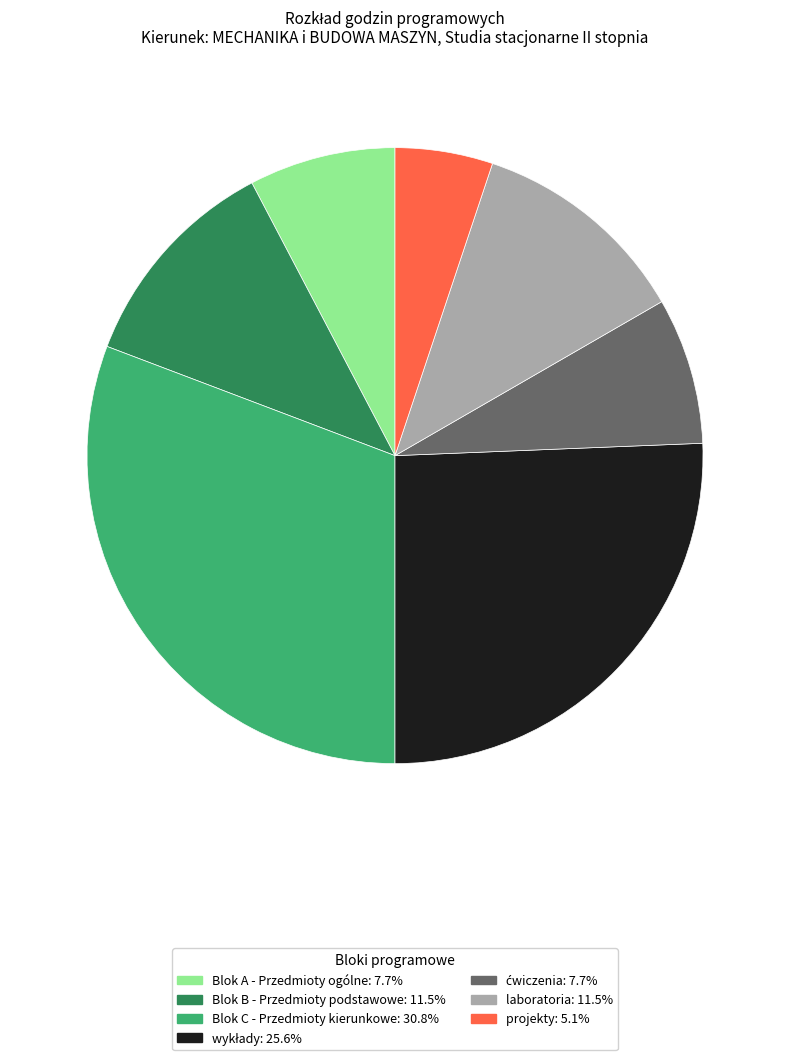

Do laboratoria and Blok B - Przedmioty podstawowe together represent more than half of the pie?

No